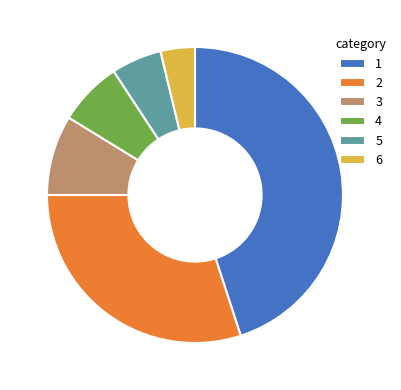

Is 6 the majority of the pie?

No